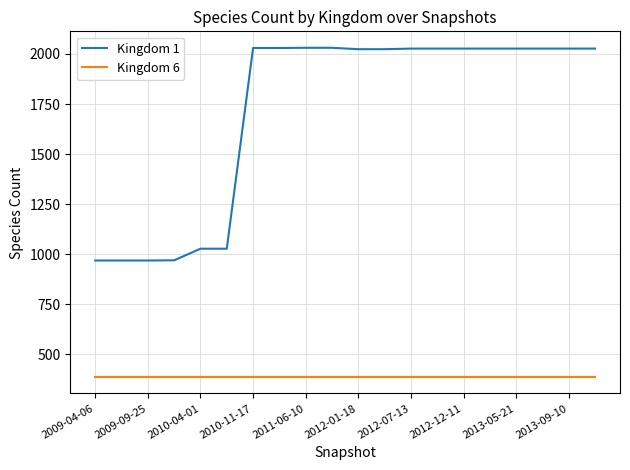

Which series has the largest total across all categories?

Kingdom 1